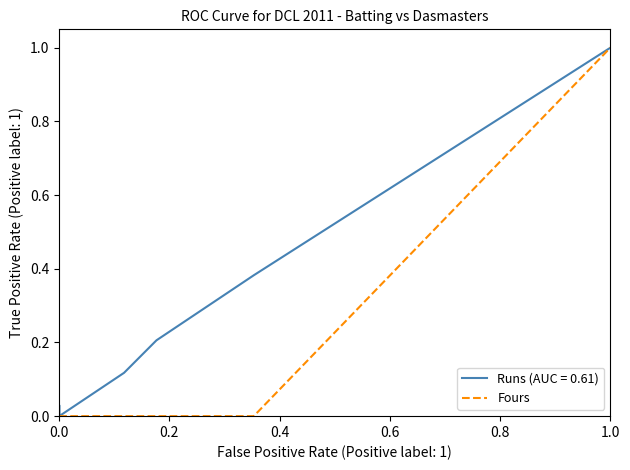

Count the number of categories in the chart.

13